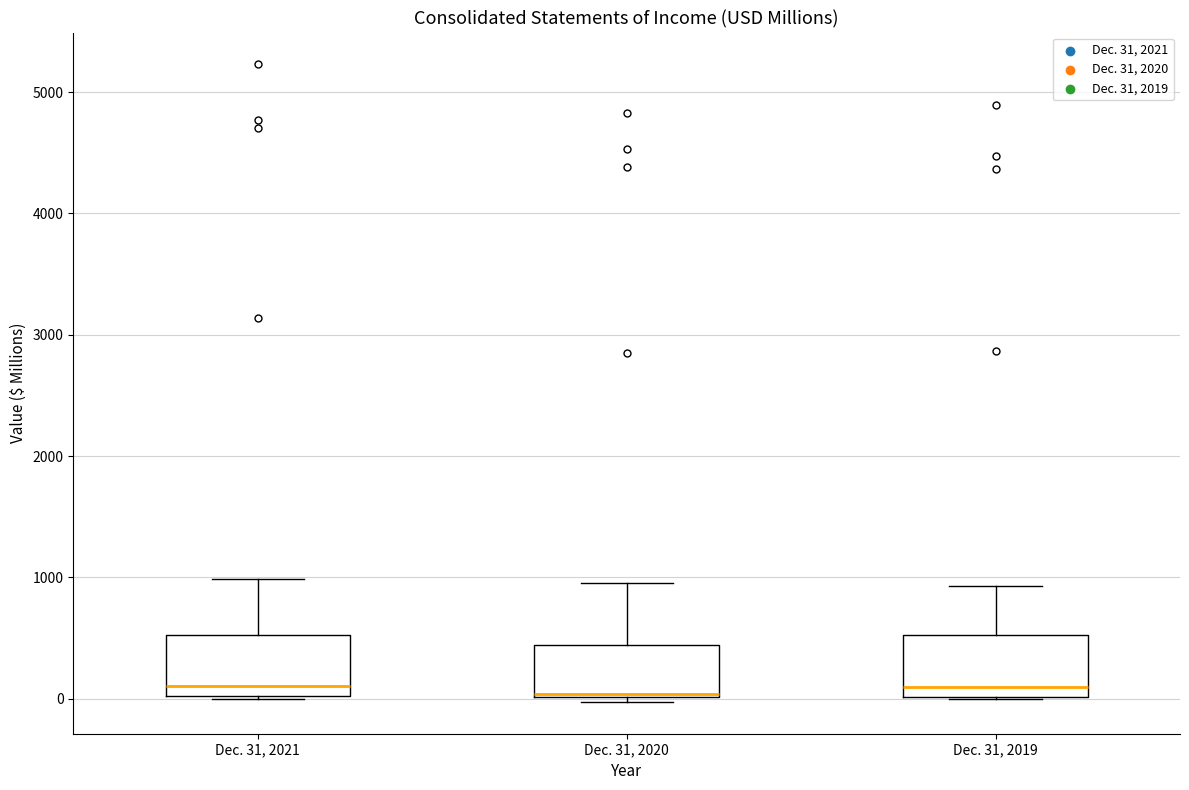

Reading left to right, transcribe this box plot: for each box, give where its median line is, the range the box spans, and where its two whiskers end, as read against the y-axis. The values are not printed on the chart, so give them approximately, as read against the axis.

Dec. 31, 2021: median 100, box 0 to 500, whiskers 0 to 1000
Dec. 31, 2020: median 0, box 0 to 400, whiskers 0 (just below the box's lower edge) to 1000
Dec. 31, 2019: median 100, box 0 to 500, whiskers 0 to 900